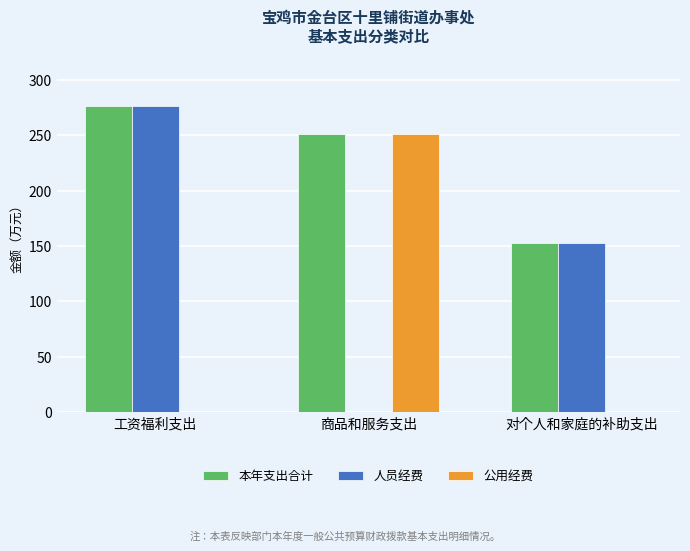

What is the difference between the 人员经费 values at 工资福利支出 and 对个人和家庭的补助支出?

123.8